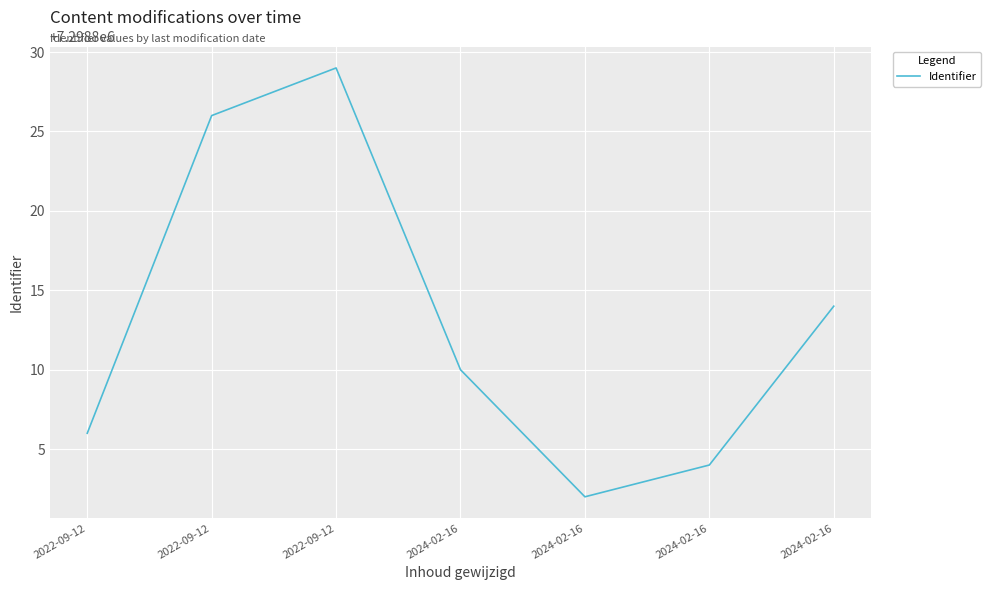

The chart shows a value of 7298802 at 2024-02-16. True or false?

True